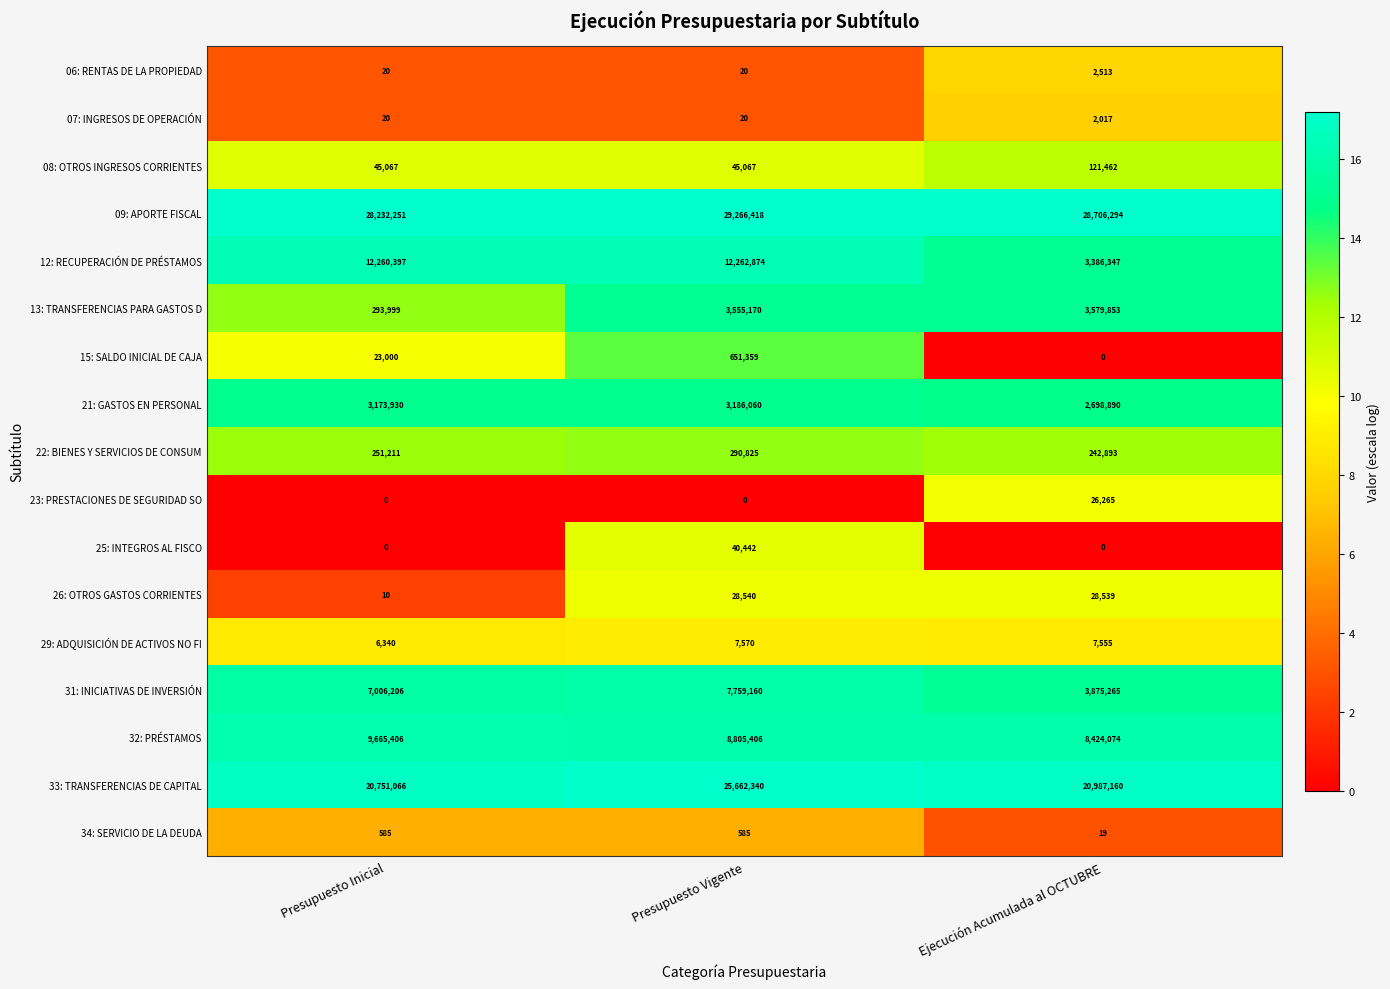

What is the highest value of the 26: OTROS GASTOS CORRIENTES series?

28540